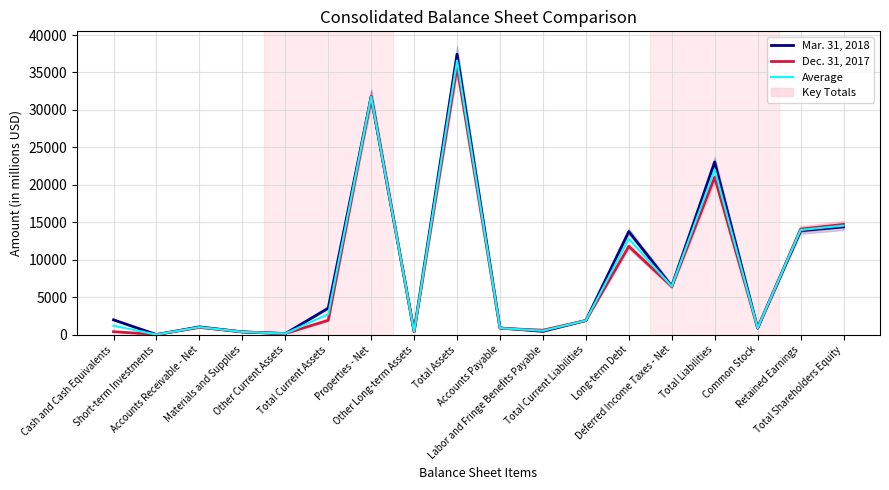

How many lines are shown in the chart?

3